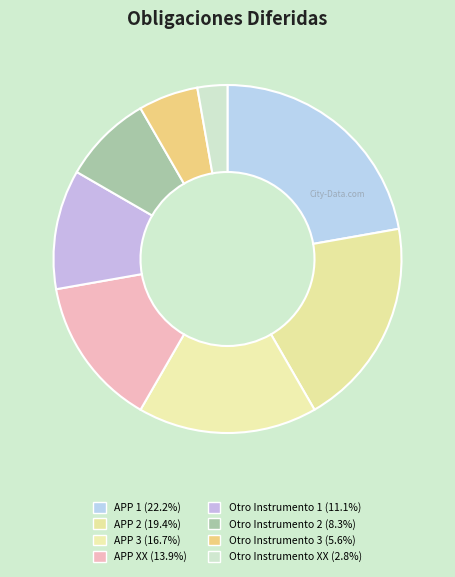

How many slices are in this pie chart?

8